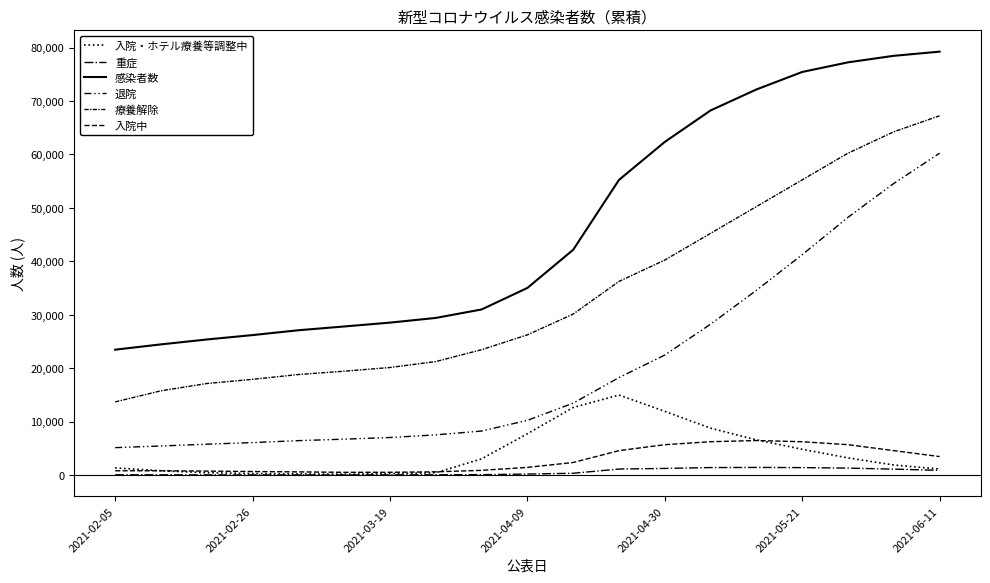

How many lines are shown in the chart?

6